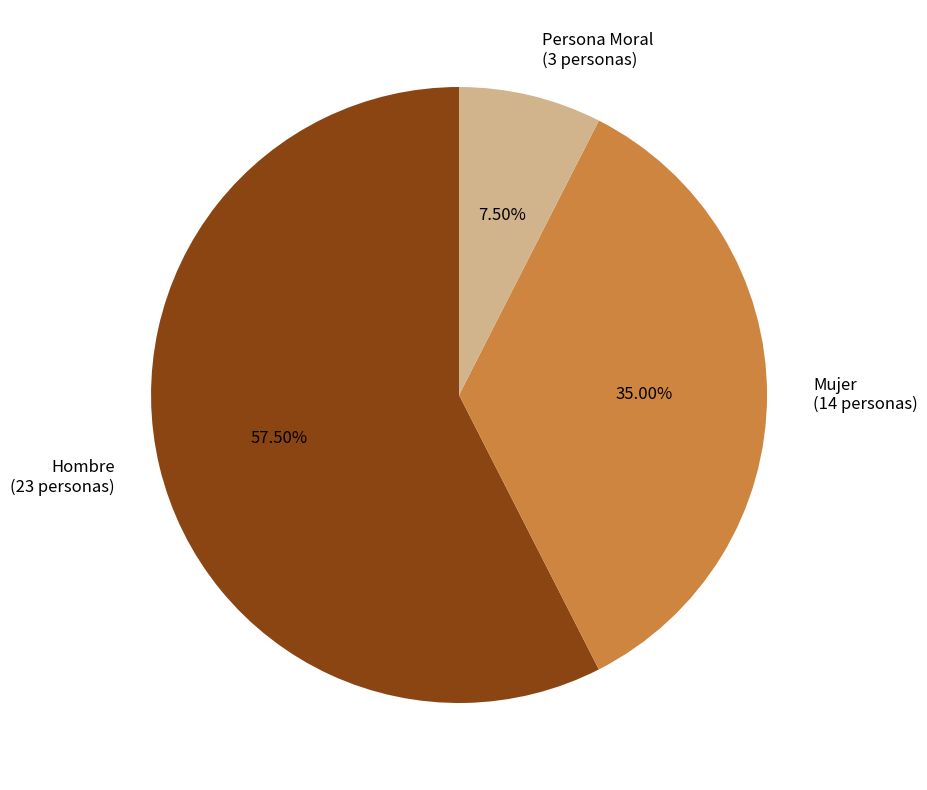

Between Persona Moral (3 personas) and Hombre (23 personas), which is larger?

Hombre (23 personas)